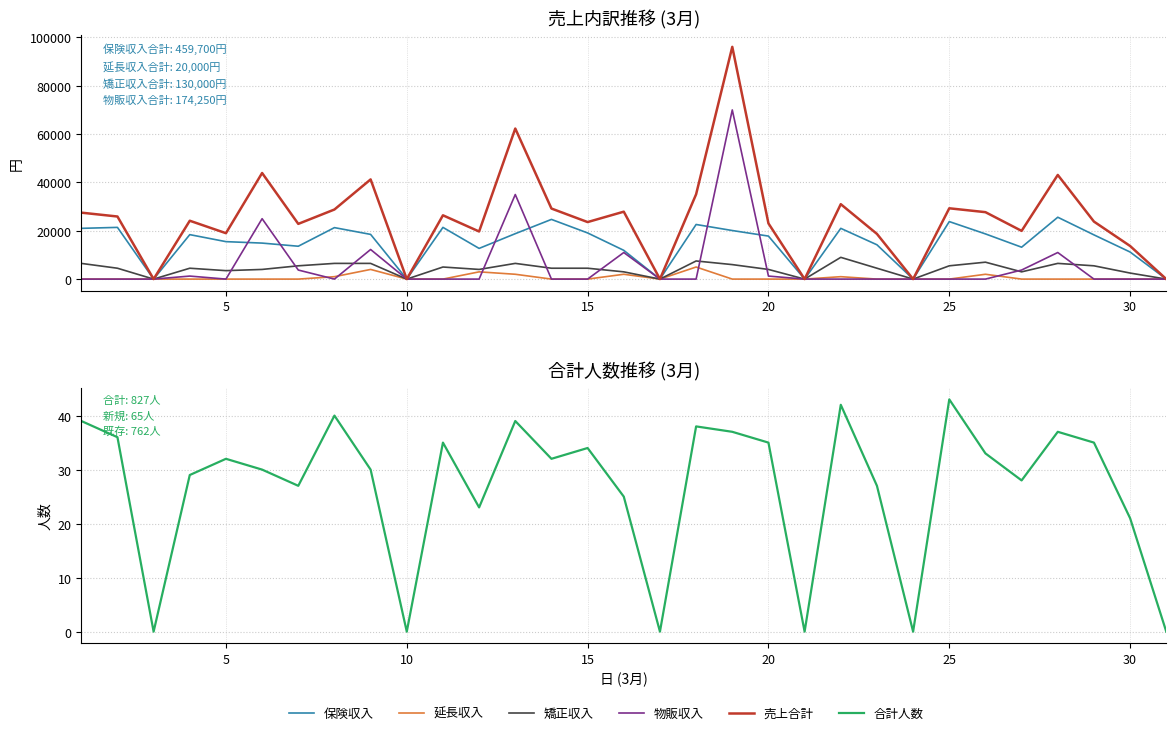

True or false: 売上合計 and 物販収入 intersect in this chart.

False